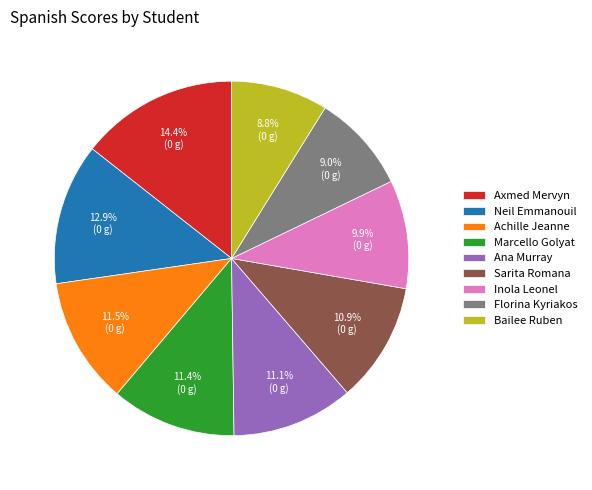

Is it true that Bailee Ruben is 4% of the pie?

False